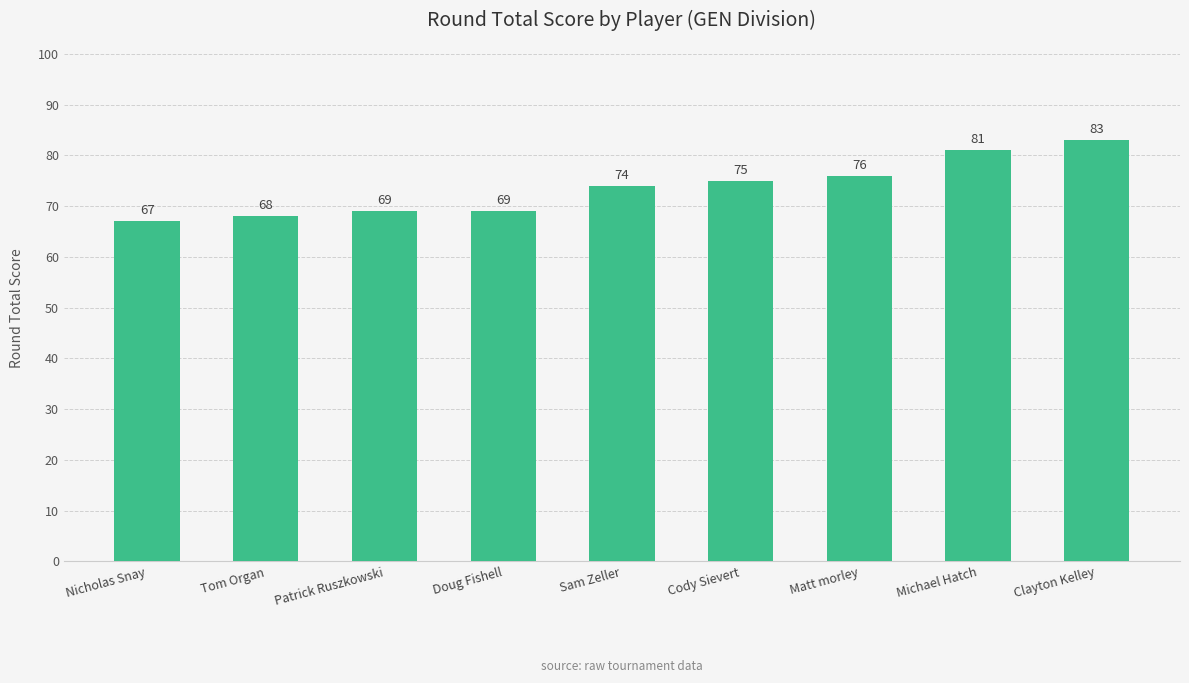

What is the smallest value displayed?

67